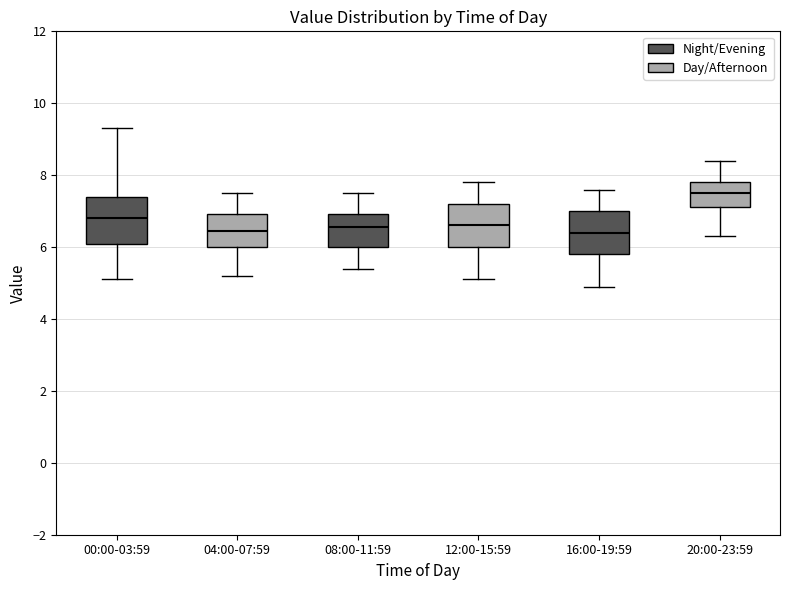

Reading left to right, read every box against the y-axis: the position of its median line, the range the box covers, and the ends of its whiskers. The values are not printed on the chart, so give them approximately, as read against the axis.

00:00-03:59: median 6.8, box 6.0 to 7.4, whiskers 5.2 to 9.4
04:00-07:59: median 6.4, box 6.0 to 7.0, whiskers 5.2 to 7.6
08:00-11:59: median 6.6, box 6.0 to 7.0, whiskers 5.4 to 7.6
12:00-15:59: median 6.6, box 6.0 to 7.2, whiskers 5.2 to 7.8
16:00-19:59: median 6.4, box 5.8 to 7.0, whiskers 5.0 to 7.6
20:00-23:59: median 7.6, box 7.2 to 7.8, whiskers 6.4 to 8.4